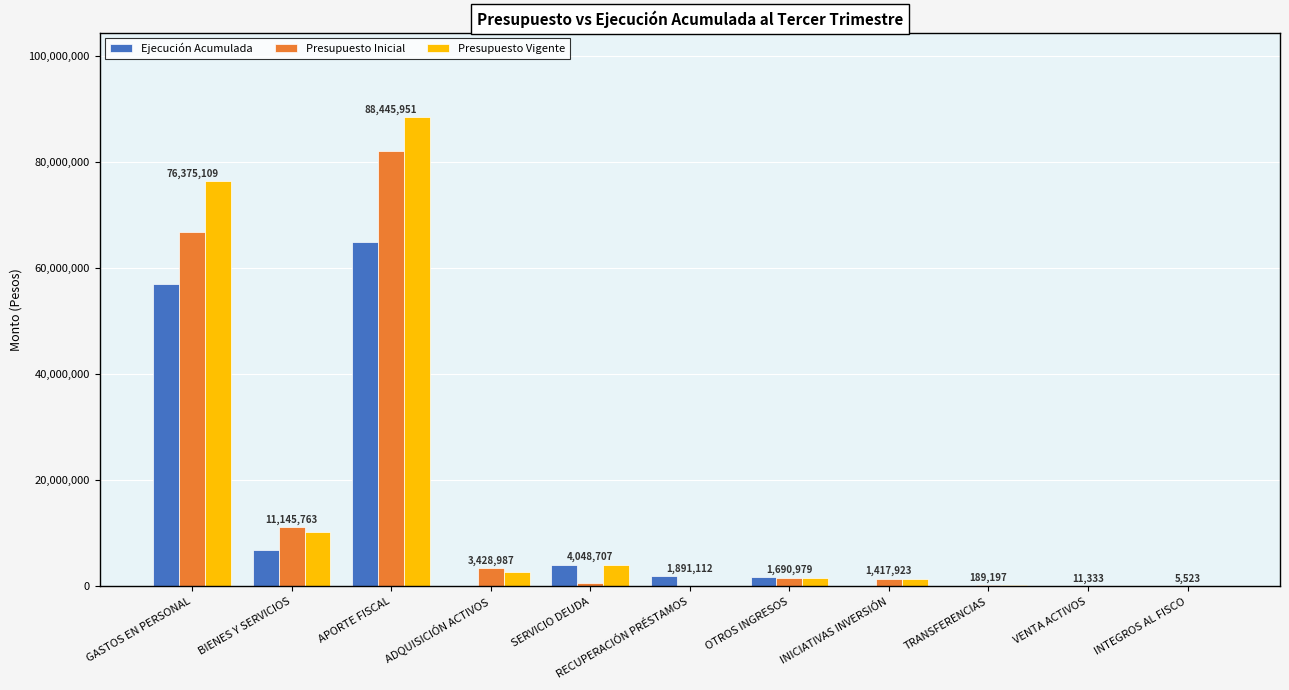

What is the sum of all Presupuesto Vigente values?

185265086